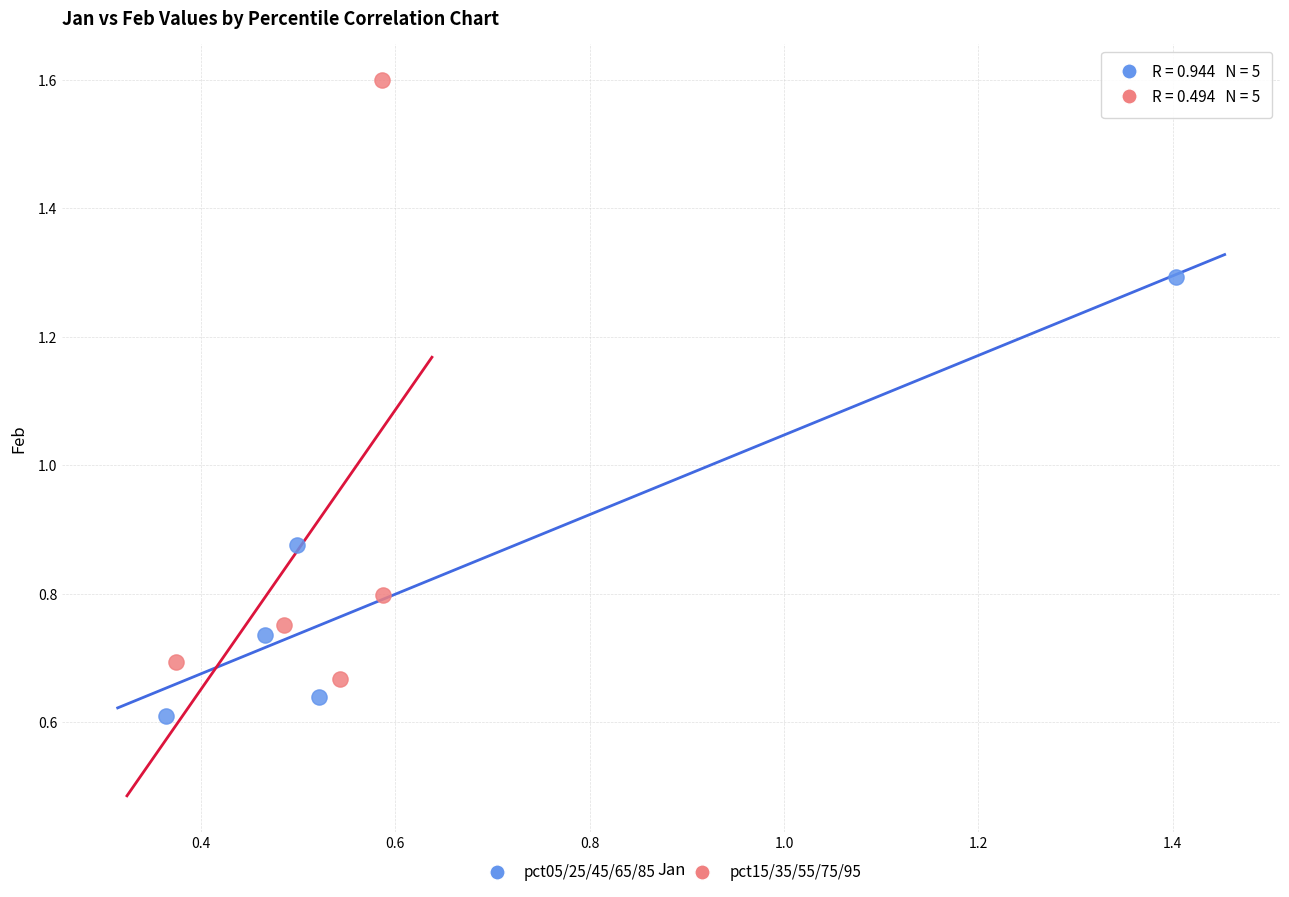

Which series contains the lowest Y value?

pct05/25/45/65/85